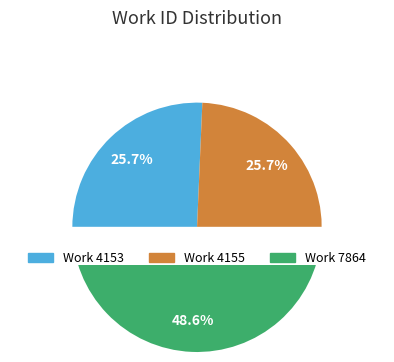

Does Work 7864 account for over 50% of the chart?

No